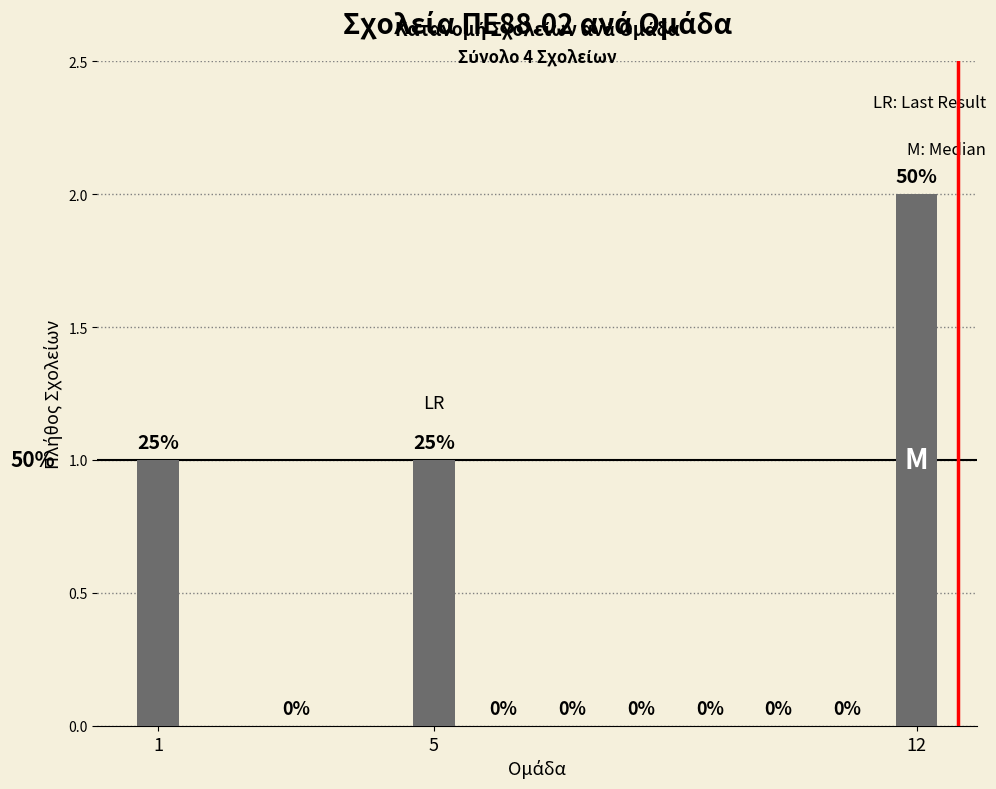

Approximately how many times larger is the value at 5 compared to 12?

0.5